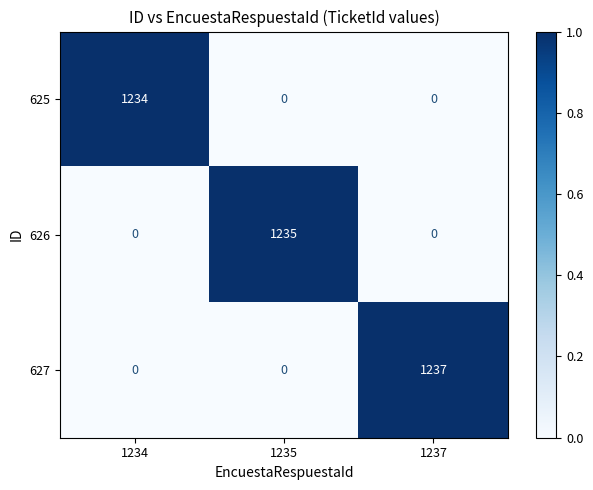

Reading left to right, transcribe all the data shown in this chart.

625: 1234	0	0
626: 0	1235	0
627: 0	0	1237